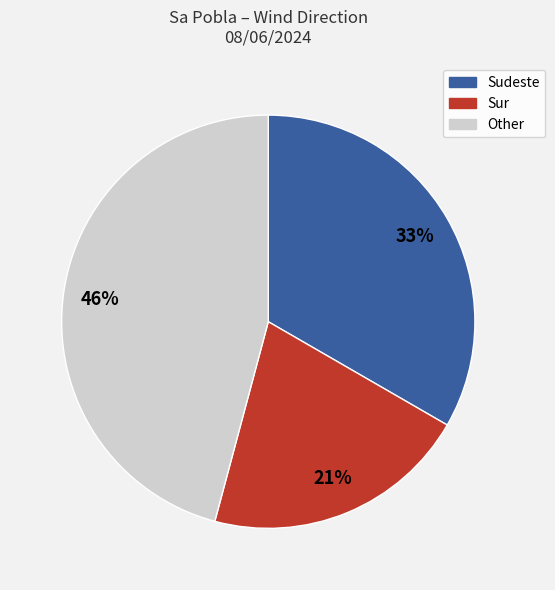

Is there any slice that represents more than half of the pie?

No